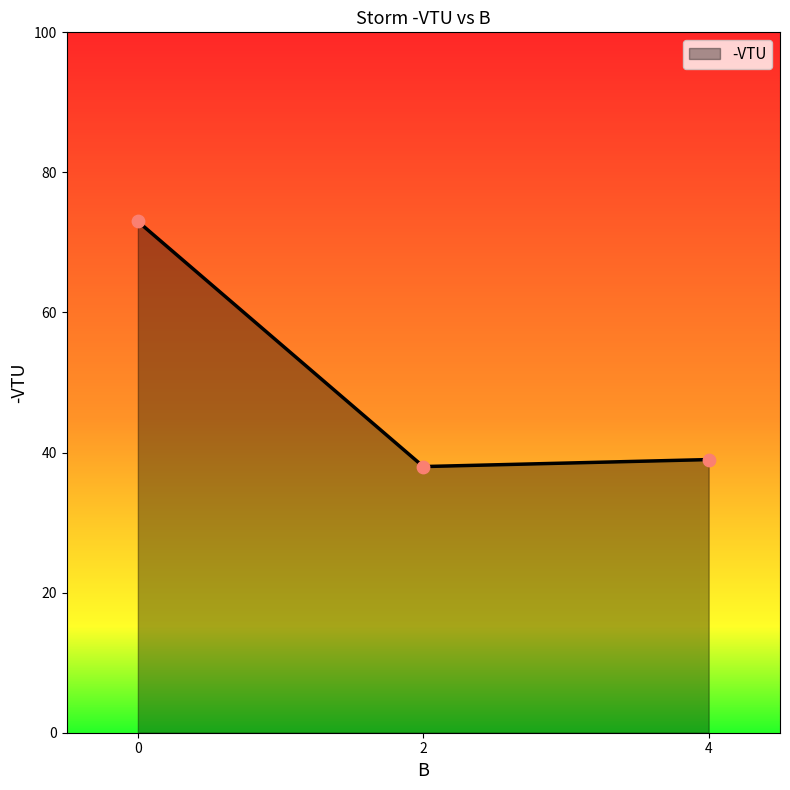

What is the ratio of the value at 4 to the value at 0?

0.5